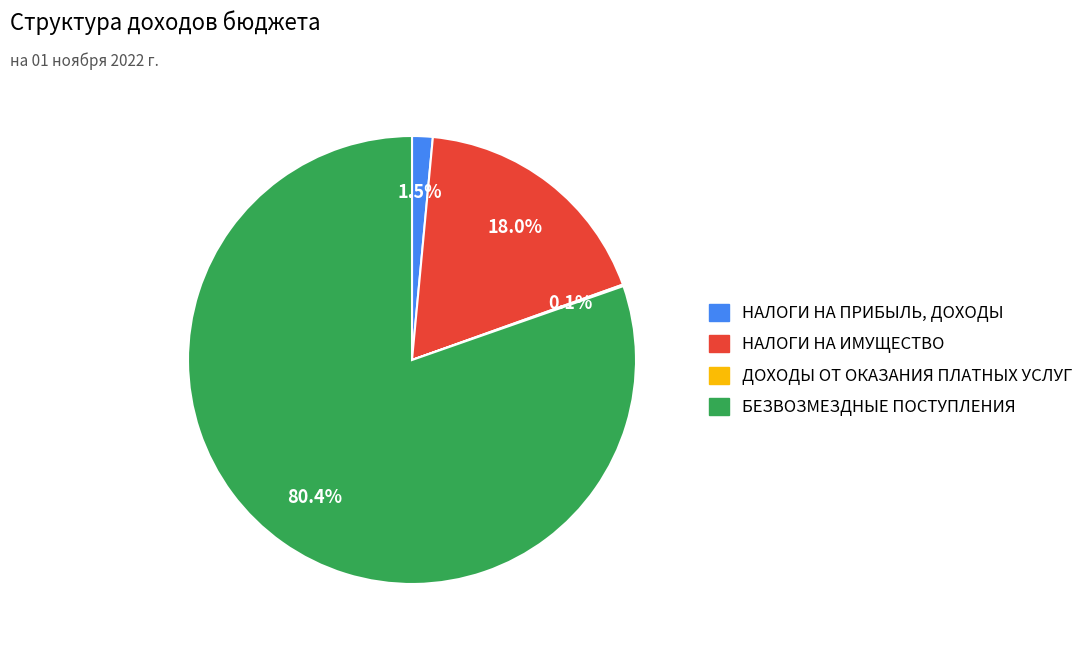

Which slice represents more than half of the pie?

БЕЗВОЗМЕЗДНЫЕ ПОСТУПЛЕНИЯ